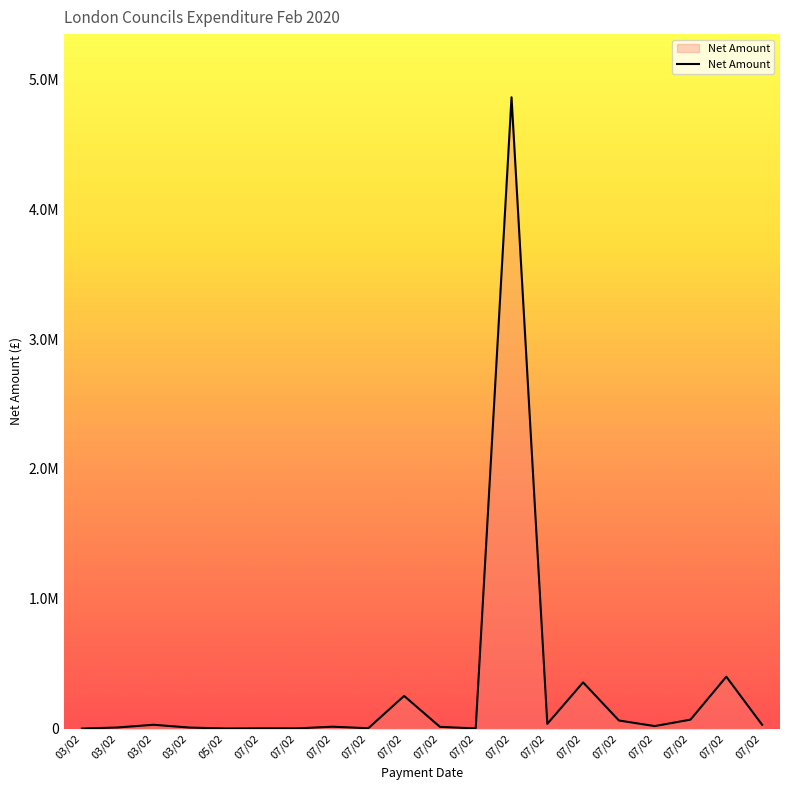

What is the change in value from 03/02 to 07/02?

-15000.0